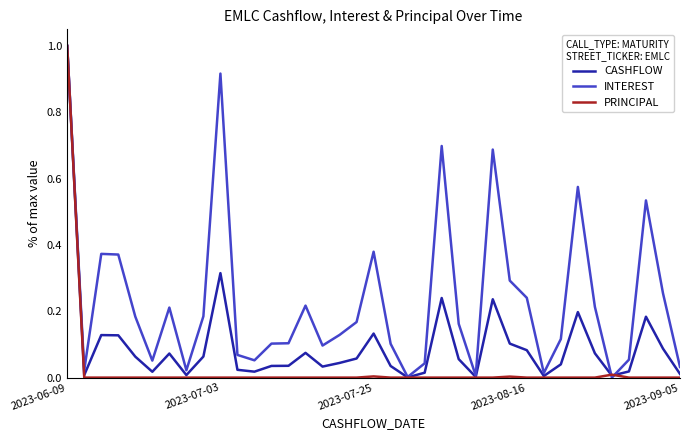

Which series has the largest total across all categories?

INTEREST